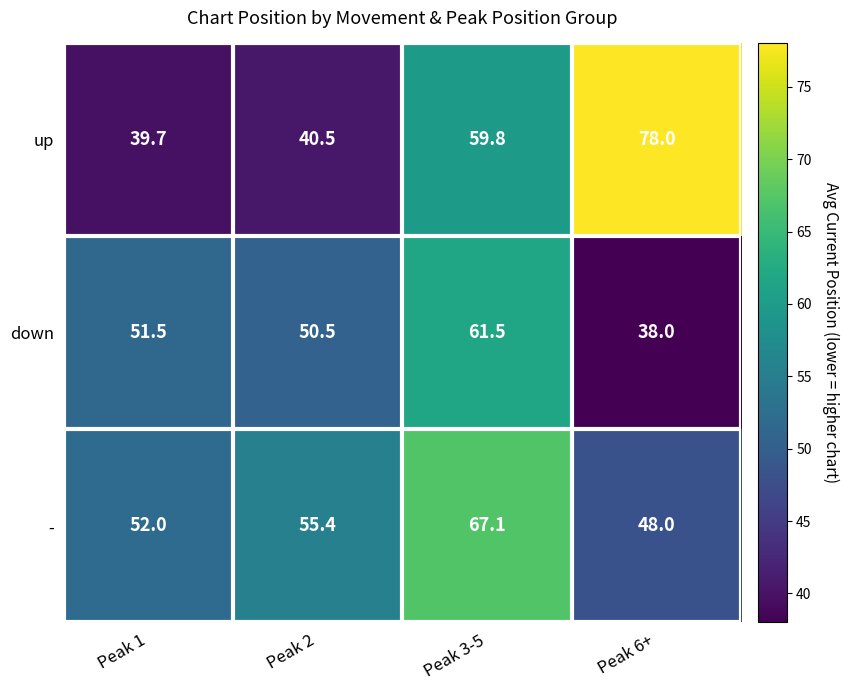

Rank the series by their average value, from lowest to highest.

down, up, -